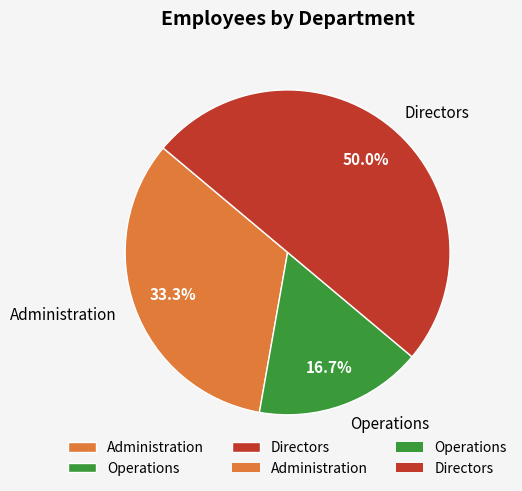

What is the smallest slice in the pie chart?

Operations